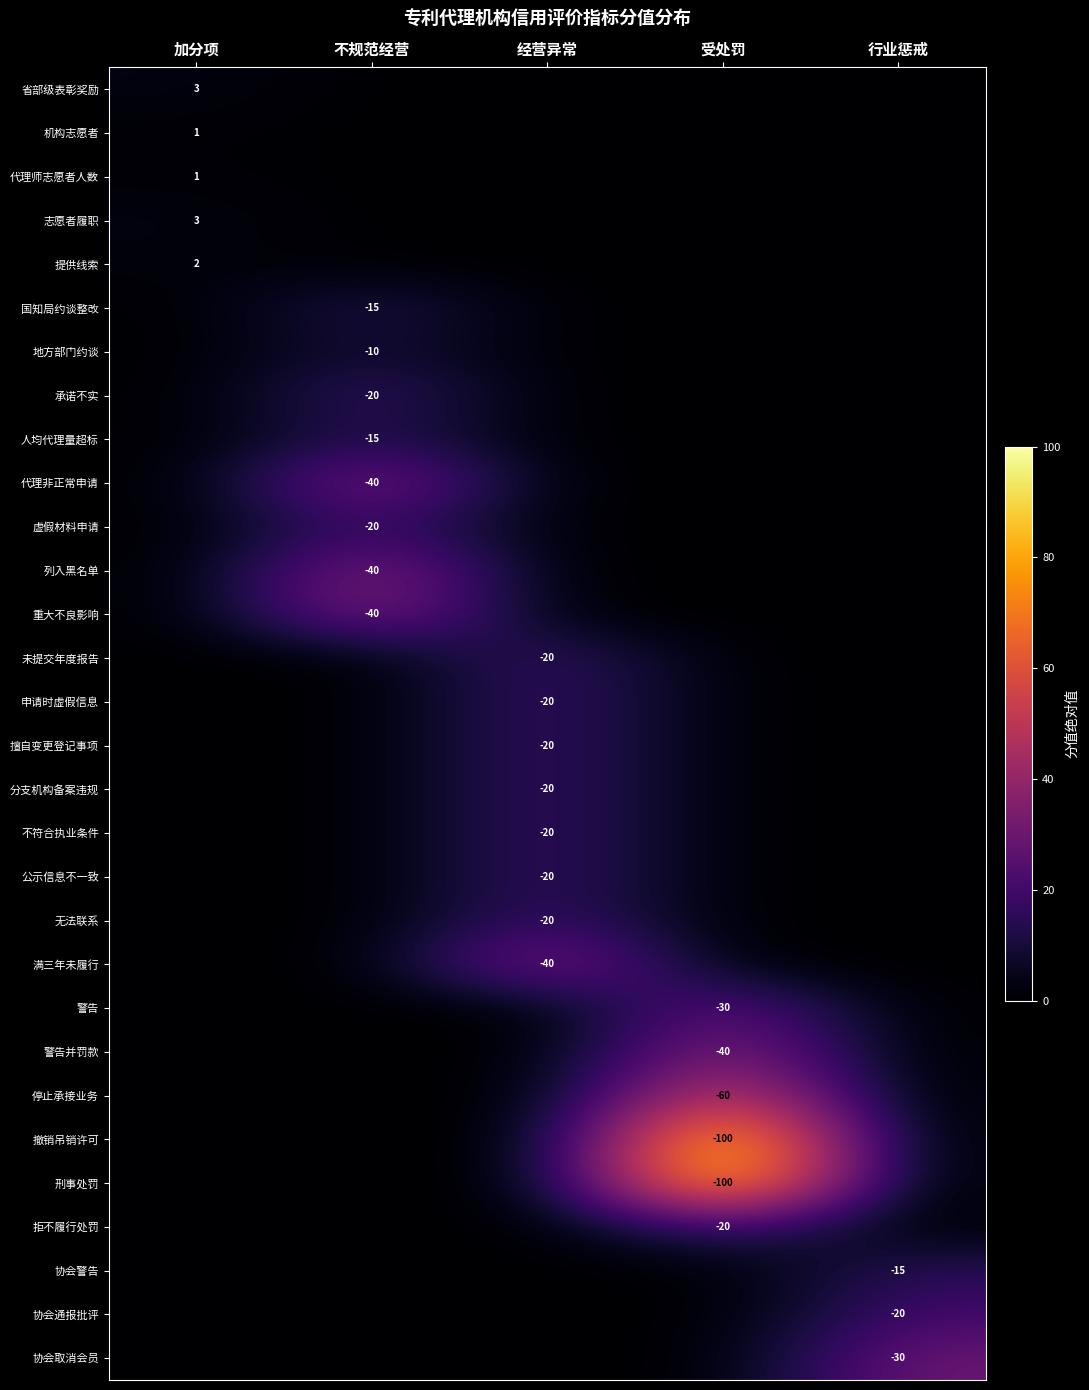

What is the maximum value shown in the chart?

100